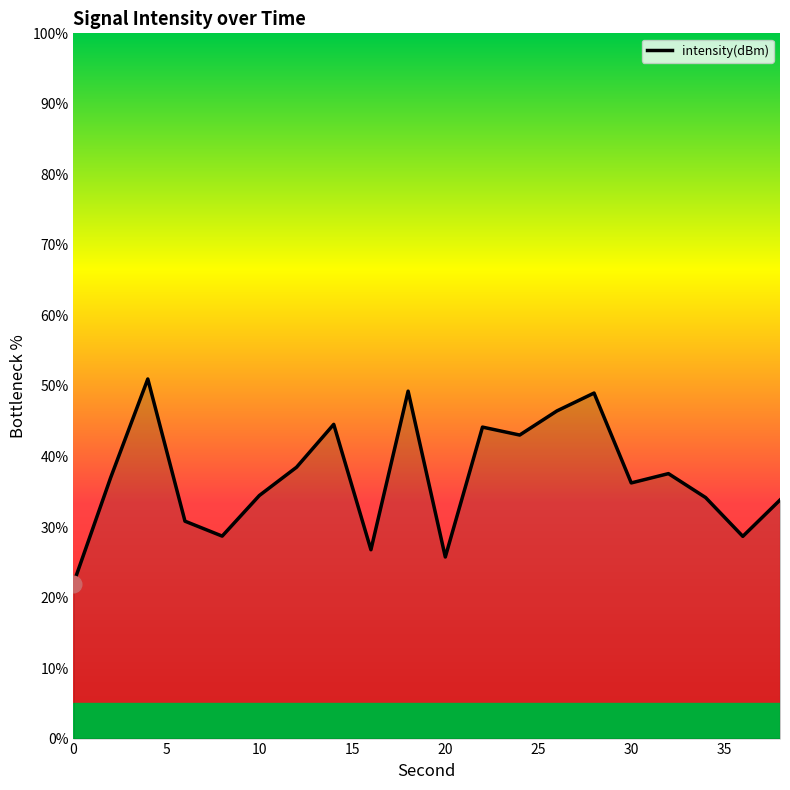

What is the minimum value shown in the chart?

22.0